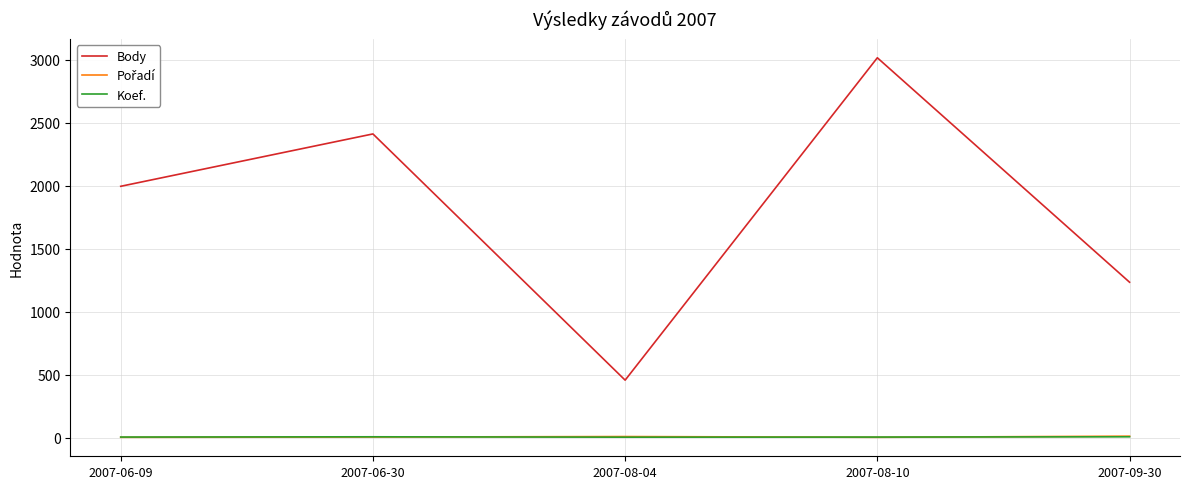

Which series has the largest range (max minus min)?

Body